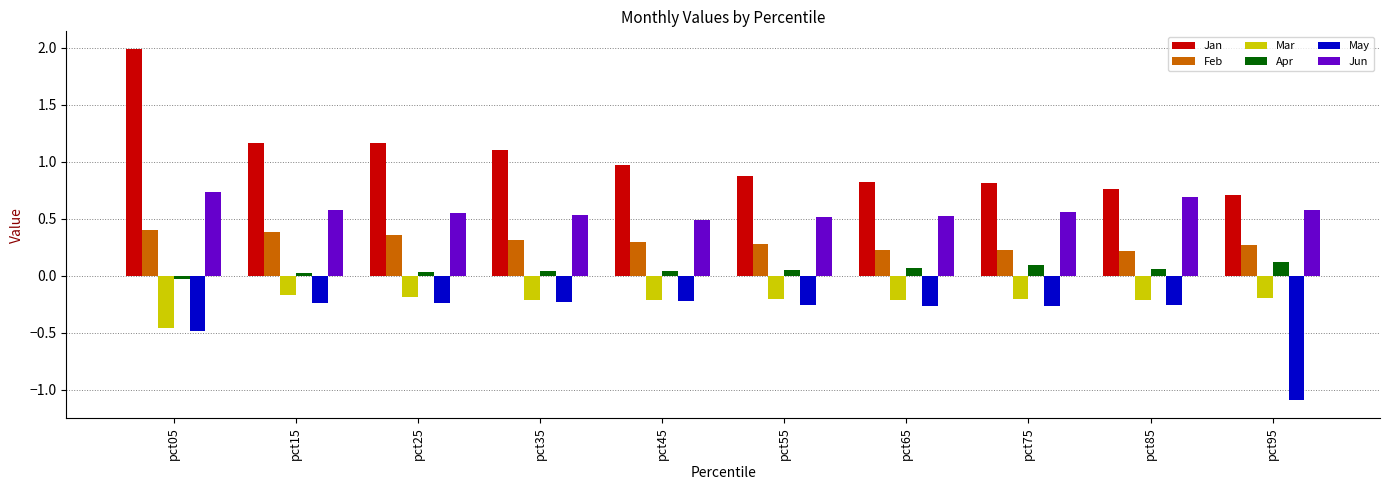

Which series changed the most between pct05 and pct95?

Jan